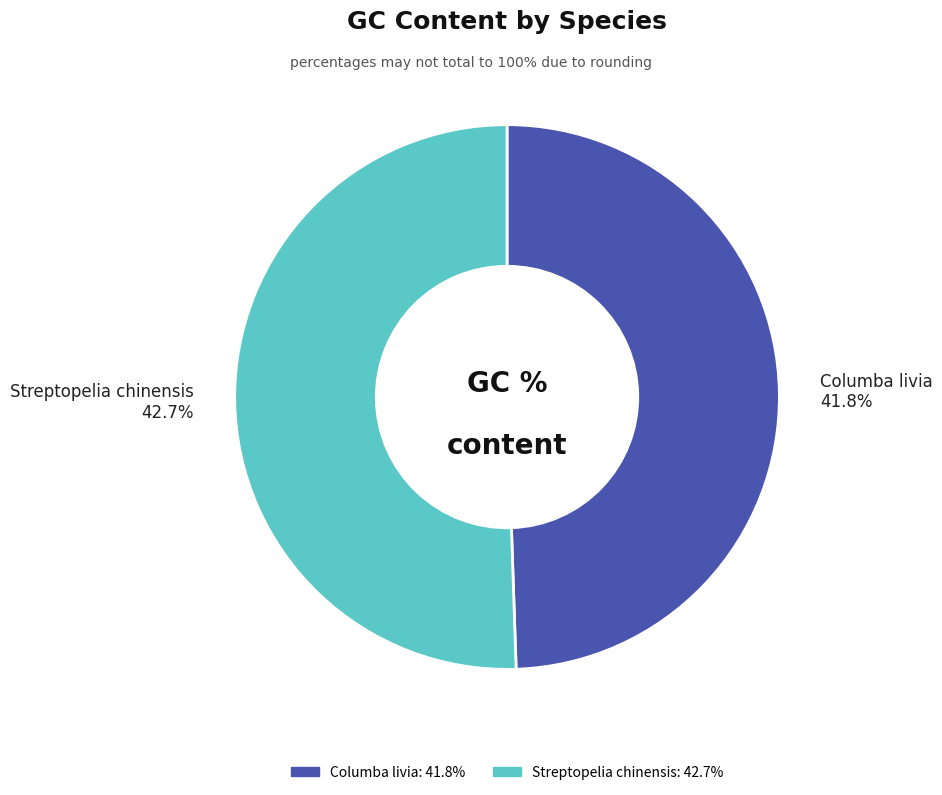

Rank the categories by value from highest to lowest.

Streptopelia chinensis, Columba livia